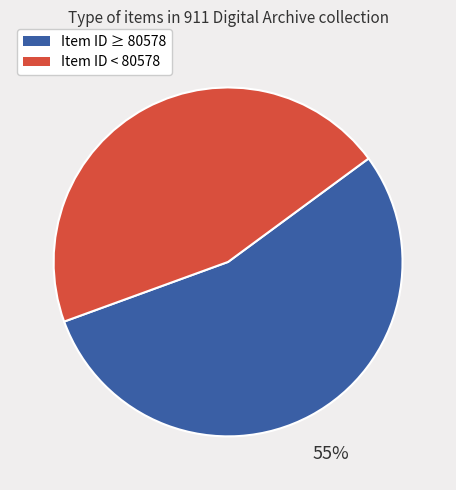

Does any single category account for the majority?

Yes